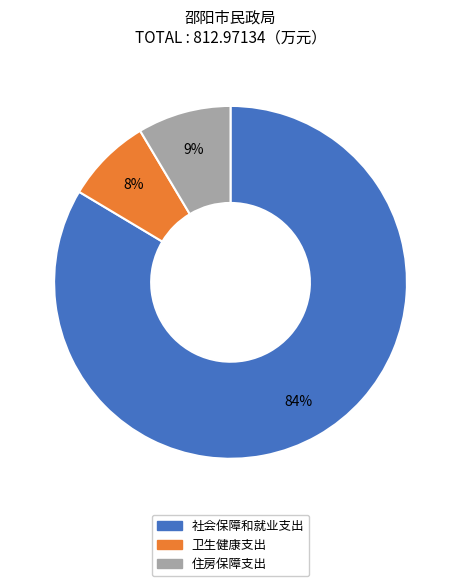

Which category has the biggest portion of the pie?

社会保障和就业支出